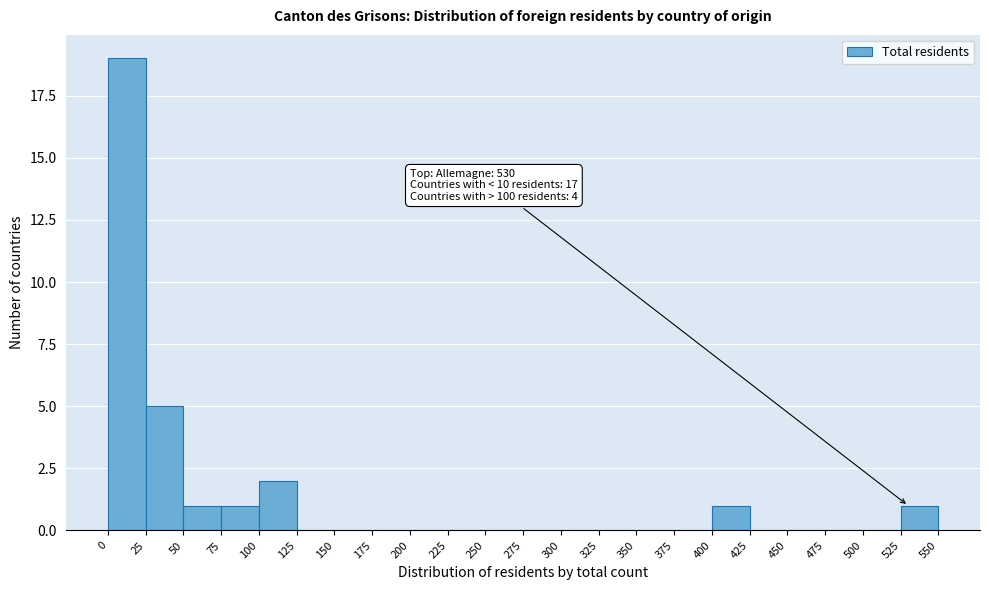

Over which range of the x-axis is the bar tallest?

0 to 25